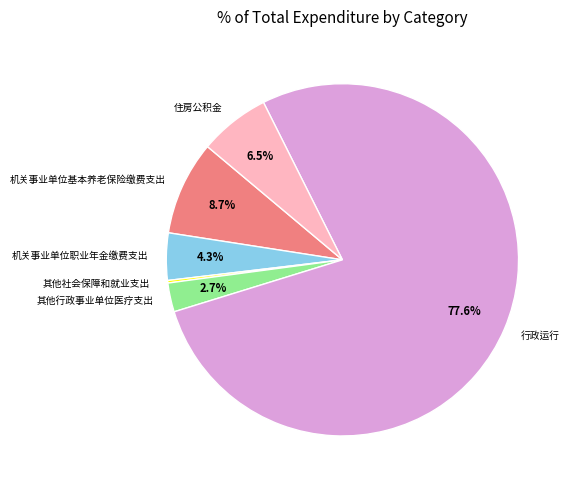

Which category accounts for the majority?

行政运行